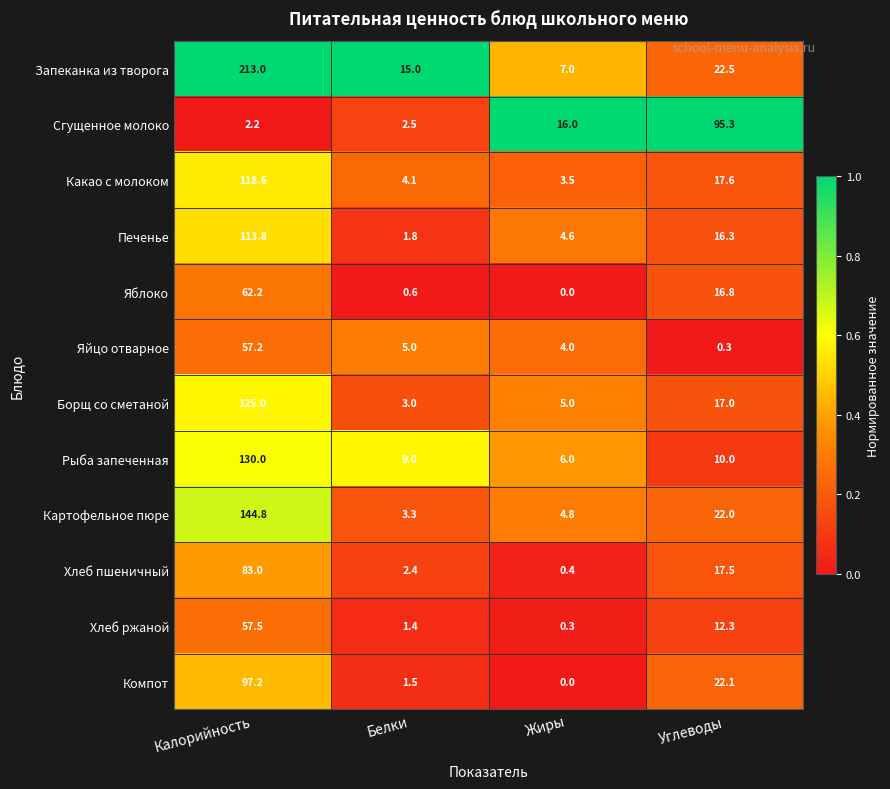

Between Калорийность and Углеводы, which series saw the biggest shift?

Запеканка из творога